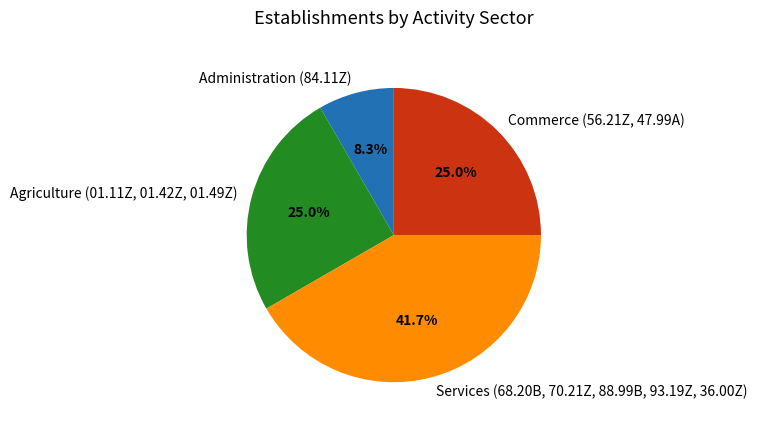

Which category has the smallest portion of the pie?

Administration (84.11Z)